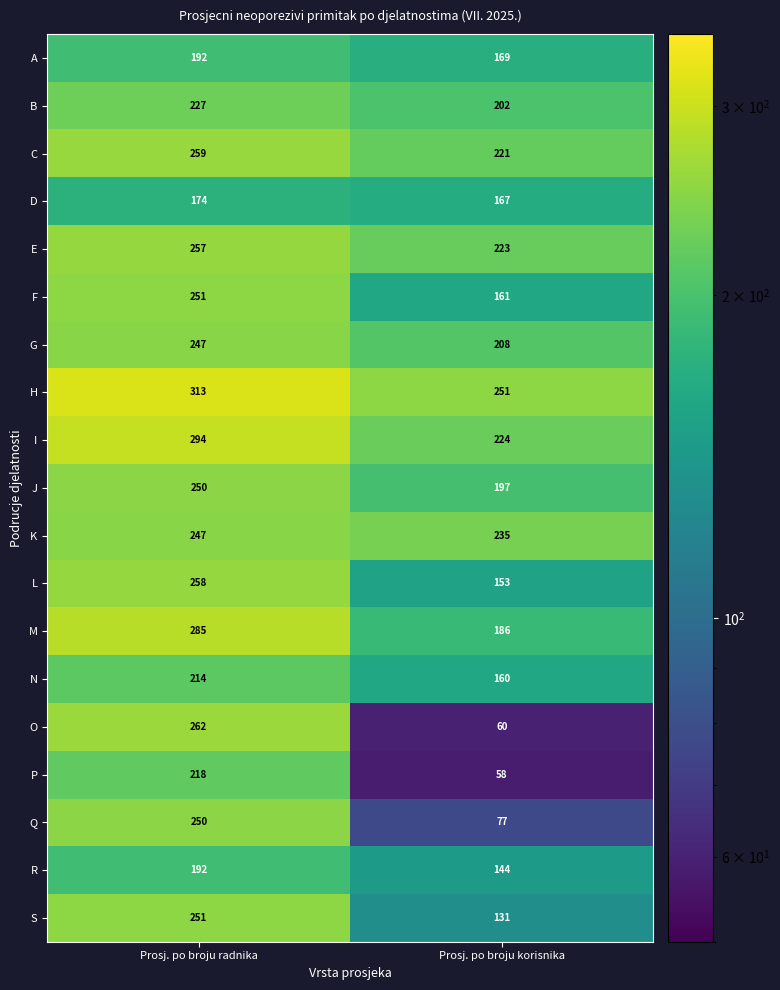

What is the lowest value of the R series?

144